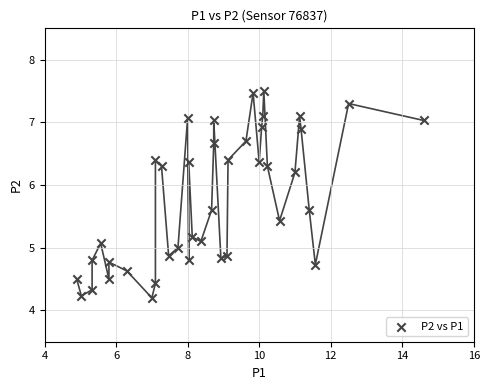

What is the range of Y values (max minus min)?

3.3